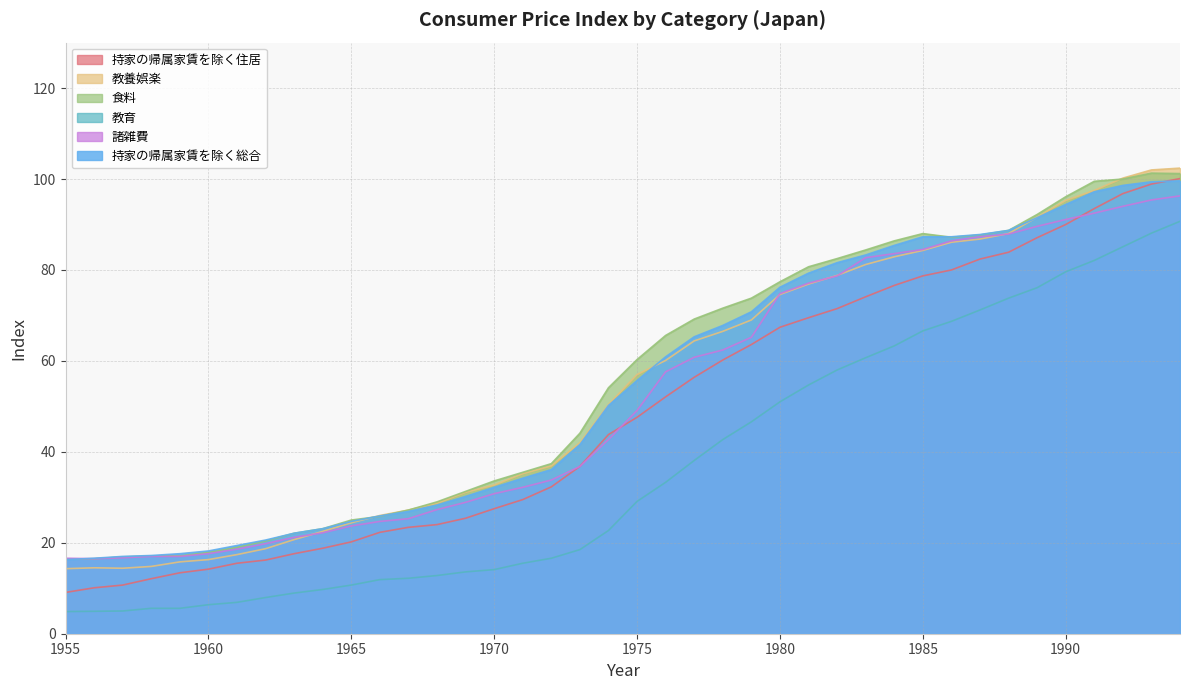

True or false: 諸雑費 has a value of 23.8 at 1956.

False